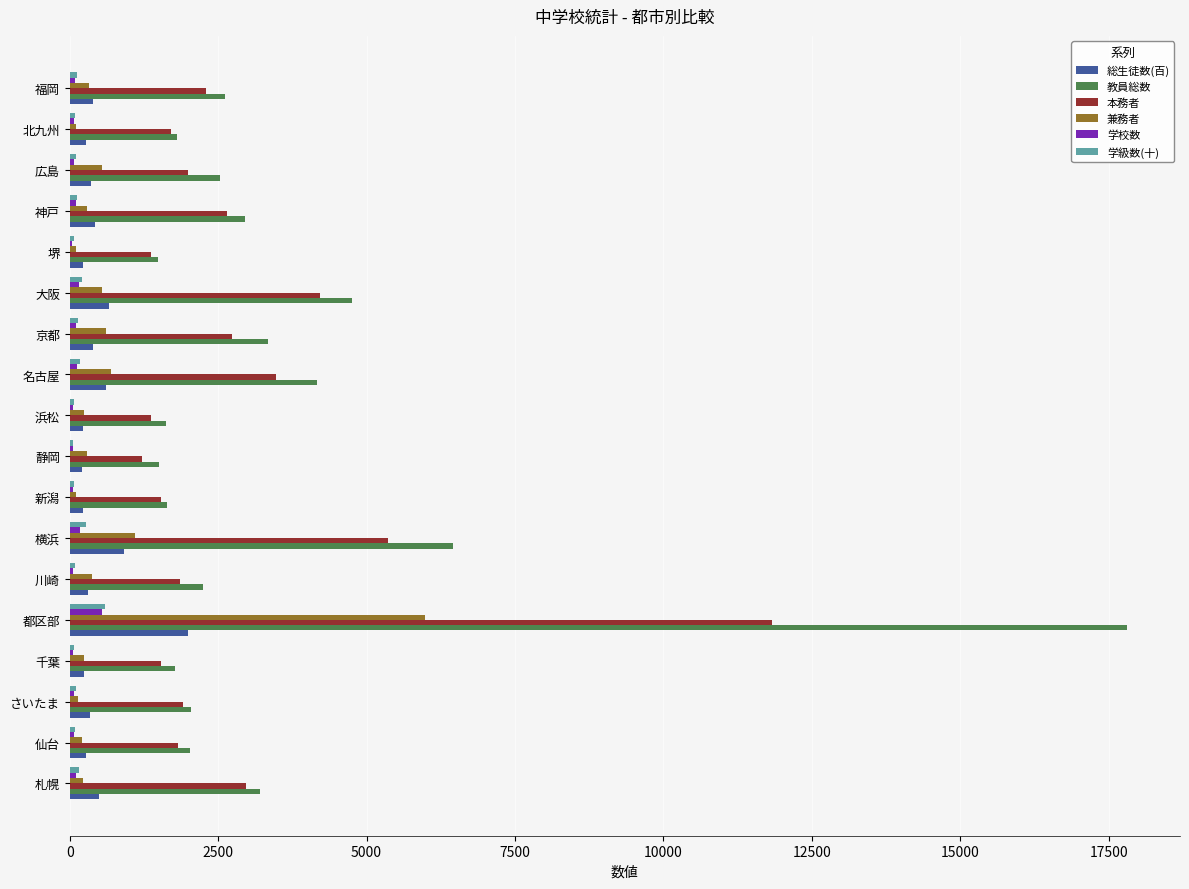

Which label corresponds to the largest value in the chart?

都区部